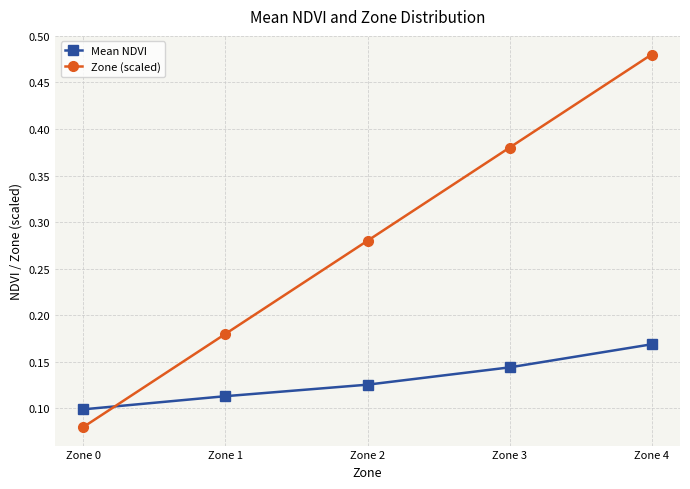

What is the sum of all Mean NDVI values?

0.7